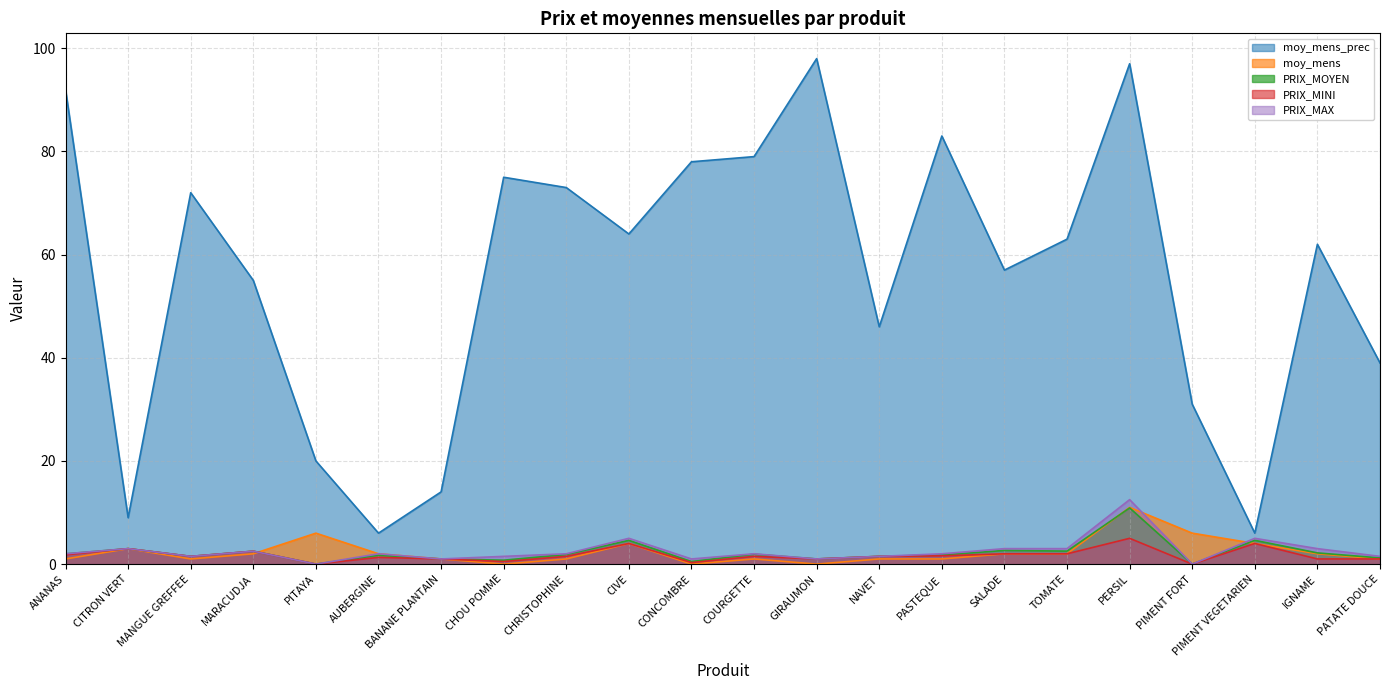

Which category has the lowest value in the moy_mens series?

CHOU POMME